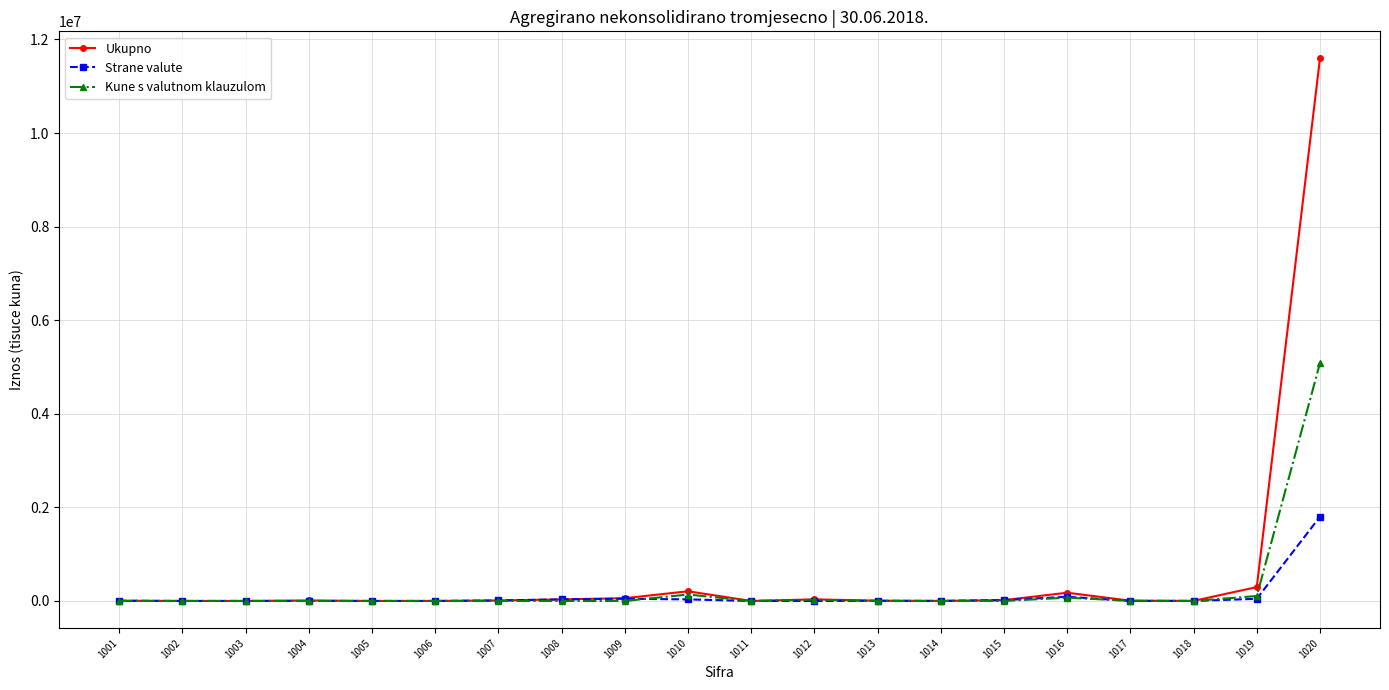

Is the value of Ukupno at 1020 greater than the value of Strane valute at 1017?

Yes